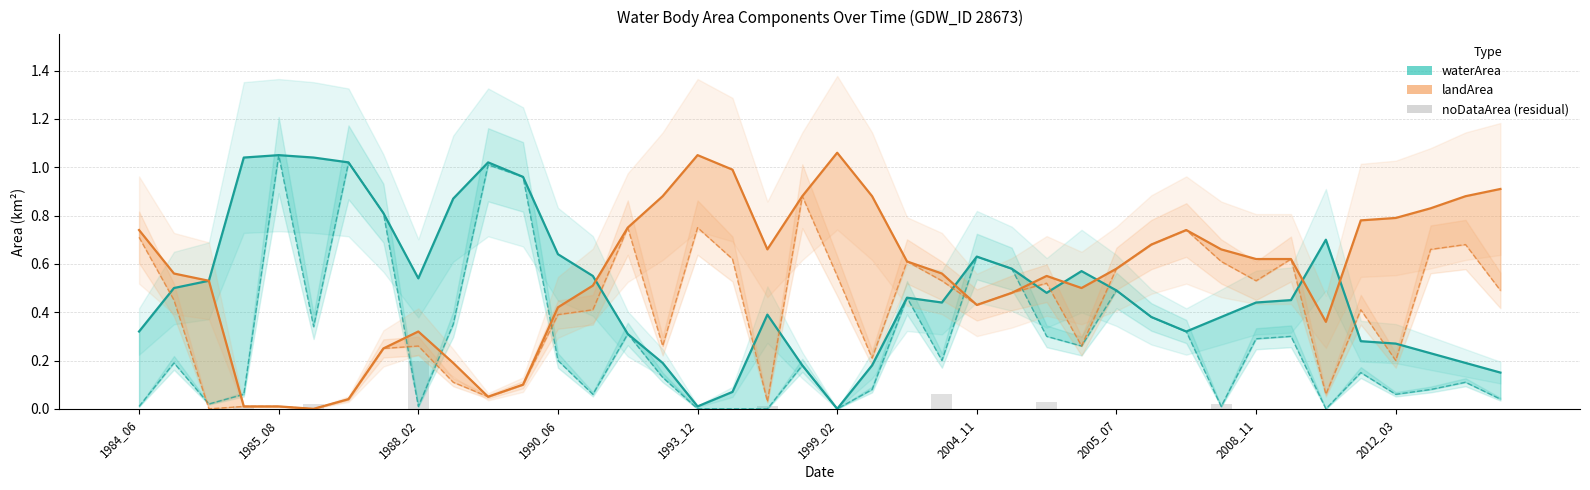

Reading left to right, extract all data points from this chart.

waterArea: 0.3	0.5	0.5	1.0	1.1	1.0	1.0	0.8	0.5	0.9	1.0	1.0	0.6	0.6	0.3	0.2	0.0	0.1	0.4	0.2	0.0	0.2	0.5	0.4	0.6	0.6	0.5	0.6	0.5	0.4	0.3	0.4	0.4	0.5	0.7	0.3	0.3	0.2	0.2	0.1
landArea: 0.7	0.6	0.5	0.0	0.0	0.0	0.0	0.2	0.3	0.2	0.1	0.1	0.4	0.5	0.8	0.9	1.1	1.0	0.7	0.9	1.1	0.9	0.6	0.6	0.4	0.5	0.6	0.5	0.6	0.7	0.7	0.7	0.6	0.6	0.4	0.8	0.8	0.8	0.9	0.9
noDataArea (residual): 0.0	0.0	0.0	0.0	0.0	0.0	0.0	0.0	0.2	0.0	0.0	0.0	0.0	0.0	0.0	0.0	0.0	0.0	0.0	0.0	0.0	0.0	0.0	0.1	0.0	0.0	0.0	0.0	0.0	0.0	0.0	0.0	0.0	0.0	0.0	0.0	0.0	0.0	0.0	0.0